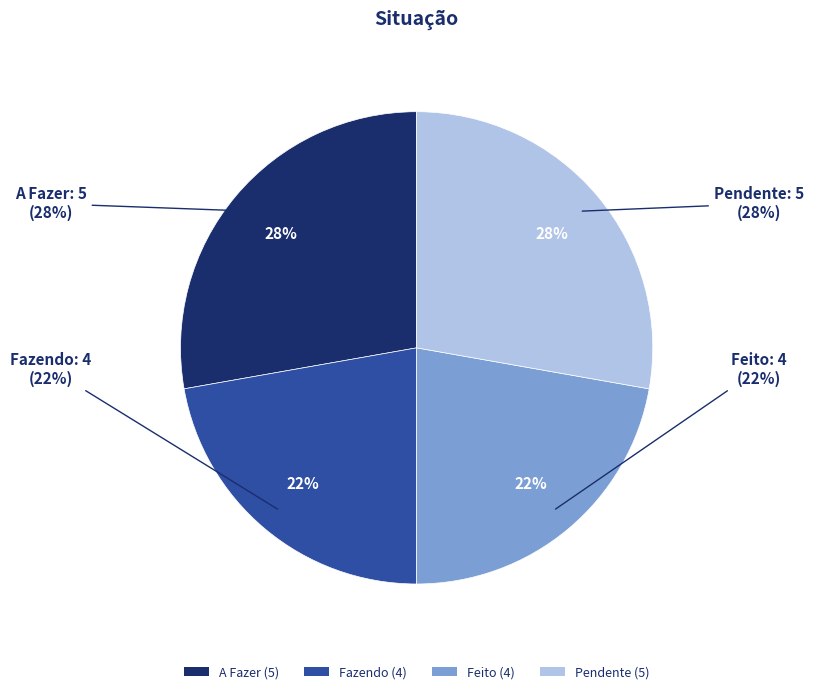

To the nearest percent, what portion does A Fazer represent?

28%